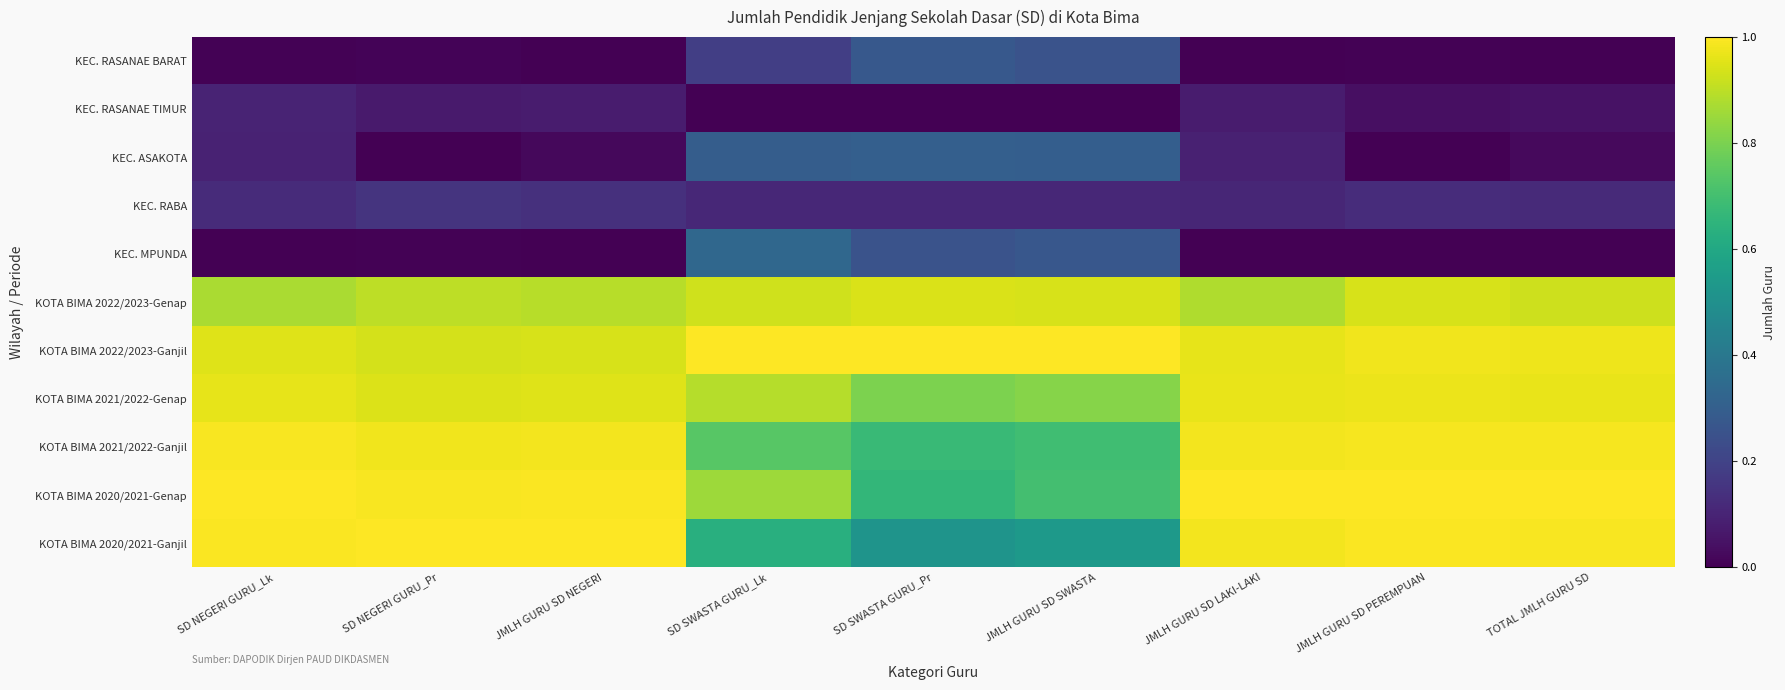

Rank the series at JMLH GURU SD NEGERI from lowest to highest value.

KEC. MPUNDA, KEC. RASANAE BARAT, KEC. ASAKOTA, KEC. RASANAE TIMUR, KEC. RABA, KOTA BIMA 2022/2023-Genap, KOTA BIMA 2022/2023-Ganjil, KOTA BIMA 2021/2022-Genap, KOTA BIMA 2021/2022-Ganjil, KOTA BIMA 2020/2021-Genap, KOTA BIMA 2020/2021-Ganjil